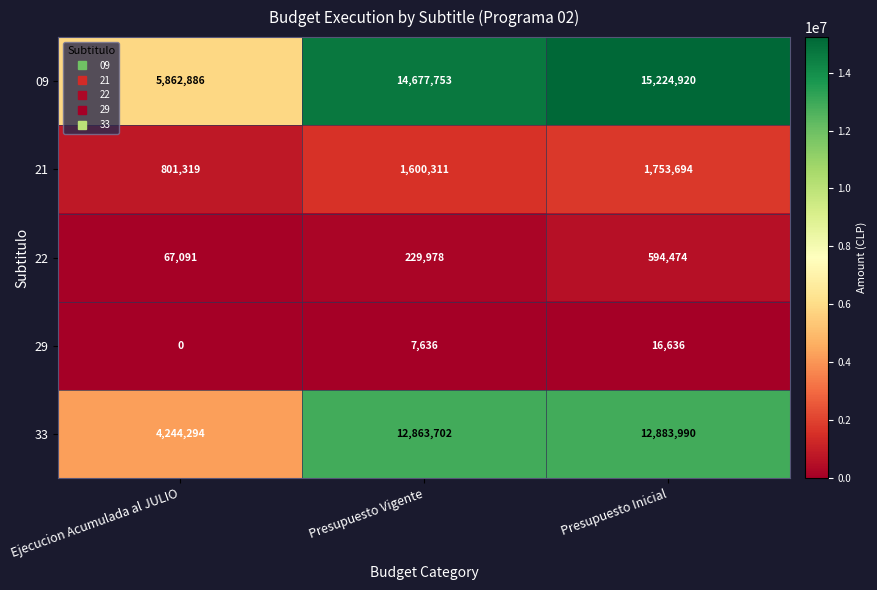

Reading right to left, list all the values displayed in this chart.

09: 15224920	14677753	5862886
21: 1753694	1600311	801319
22: 594474	229978	67091
29: 16636	7636	0
33: 12883990	12863702	4244294